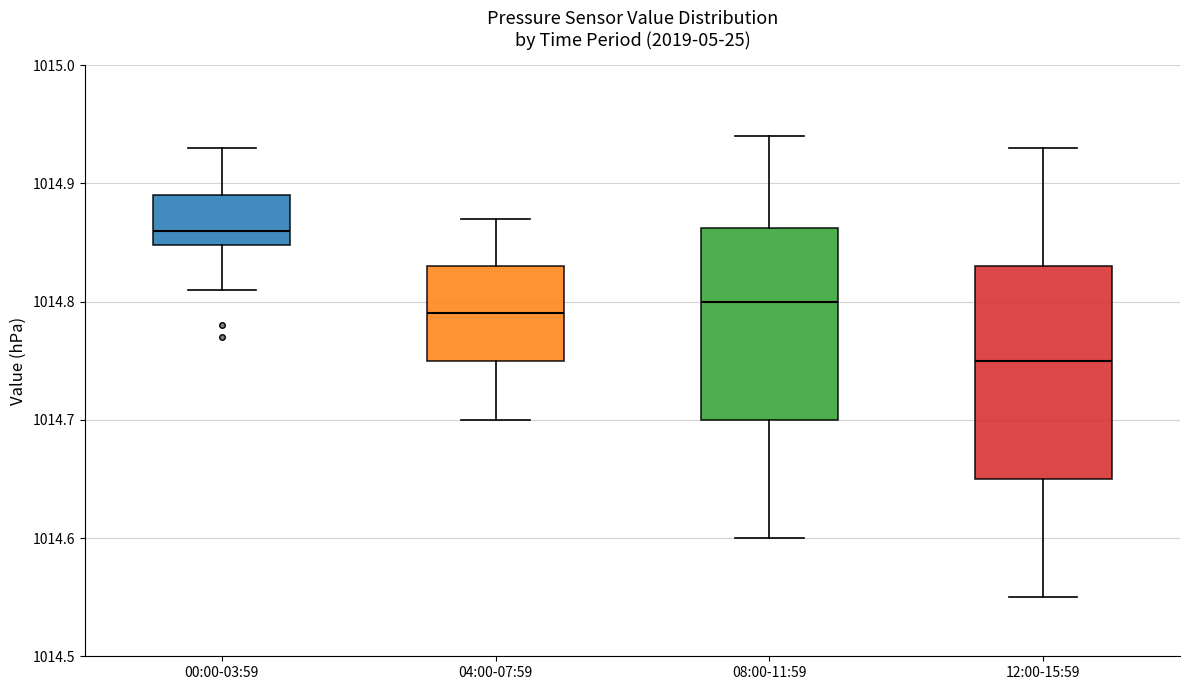

Reading left to right, read every box against the y-axis: the position of its median line, the range the box covers, and the ends of its whiskers. The values are not printed on the chart, so give them approximately, as read against the axis.

00:00-03:59: median 1014.86, box 1014.85 to 1014.89, whiskers 1014.81 to 1014.93
04:00-07:59: median 1014.79, box 1014.75 to 1014.83, whiskers 1014.70 to 1014.87
08:00-11:59: median 1014.80, box 1014.70 to 1014.86, whiskers 1014.60 to 1014.94
12:00-15:59: median 1014.75, box 1014.65 to 1014.83, whiskers 1014.55 to 1014.93